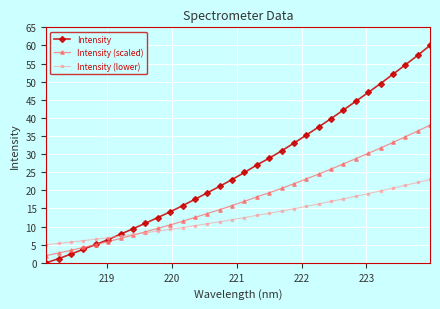

Which series has the largest total across all categories?

Intensity